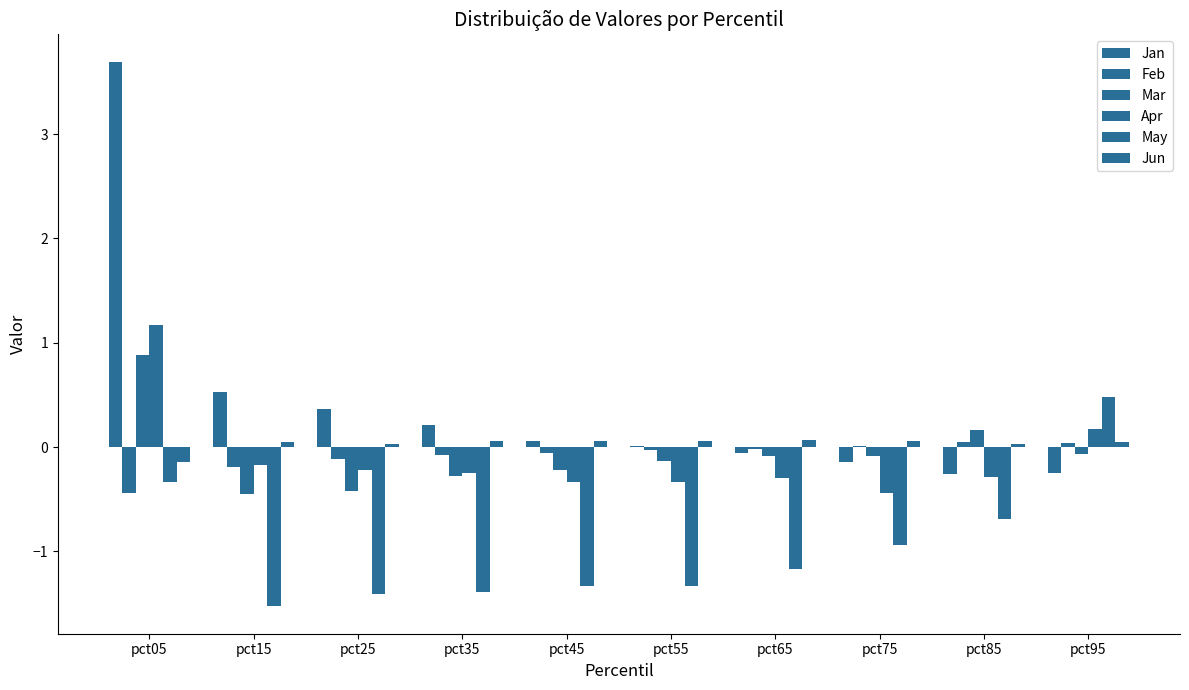

At which label is May closest to 0?

pct05